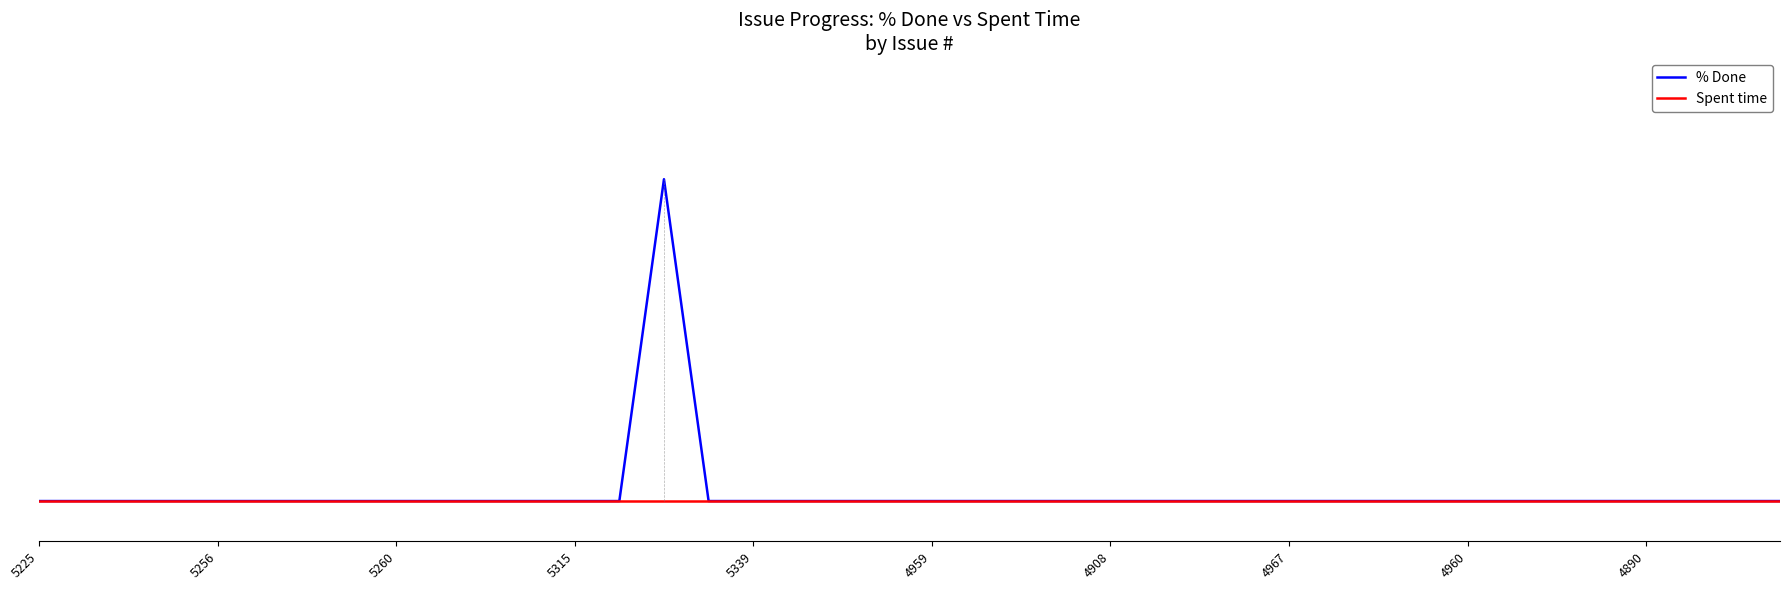

What is the label of the 24th point from the left?

23